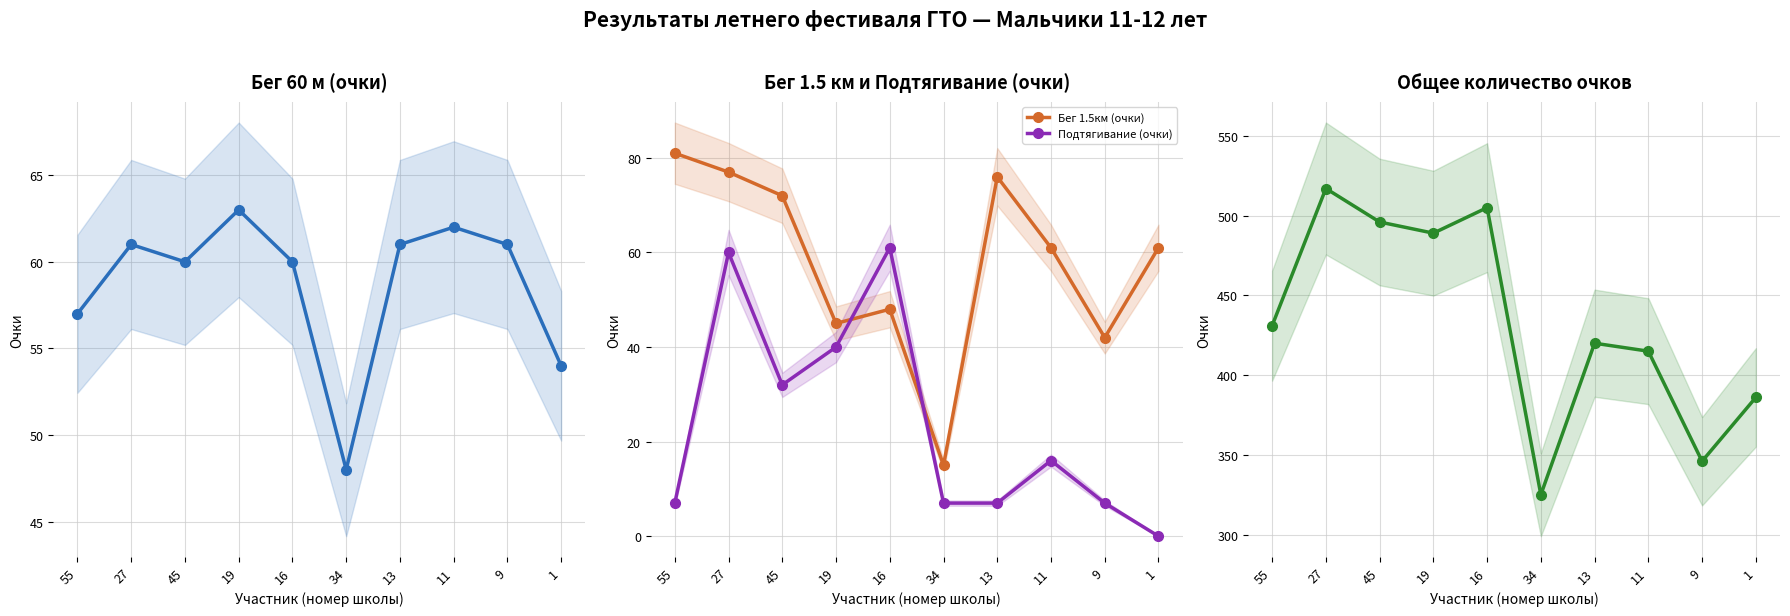

How many lines are shown in the chart?

4